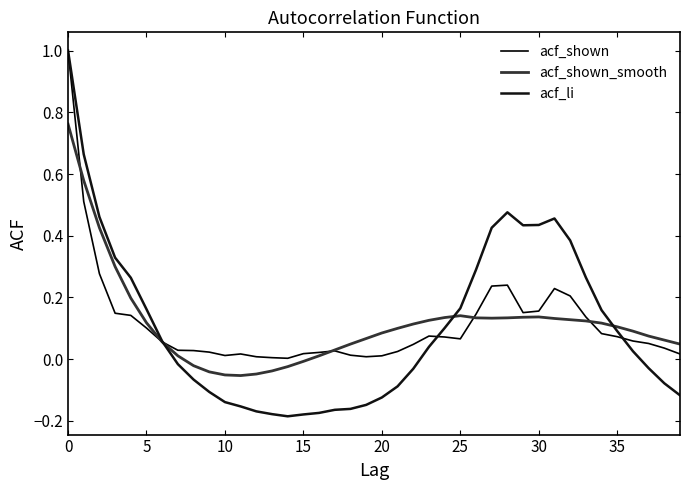

How many lines are shown in the chart?

3